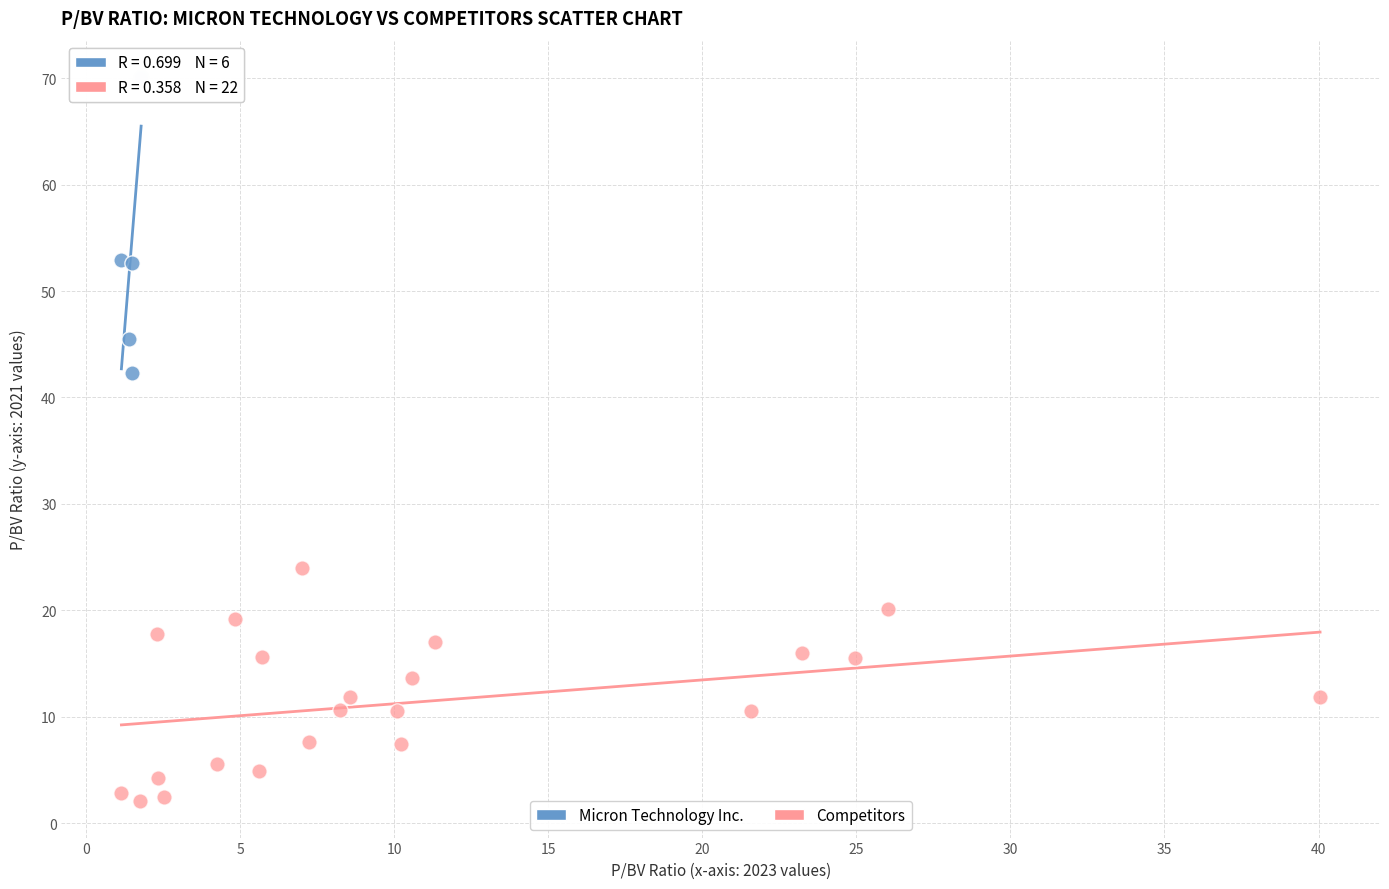

Which series contains the highest Y value?

Micron Technology Inc.